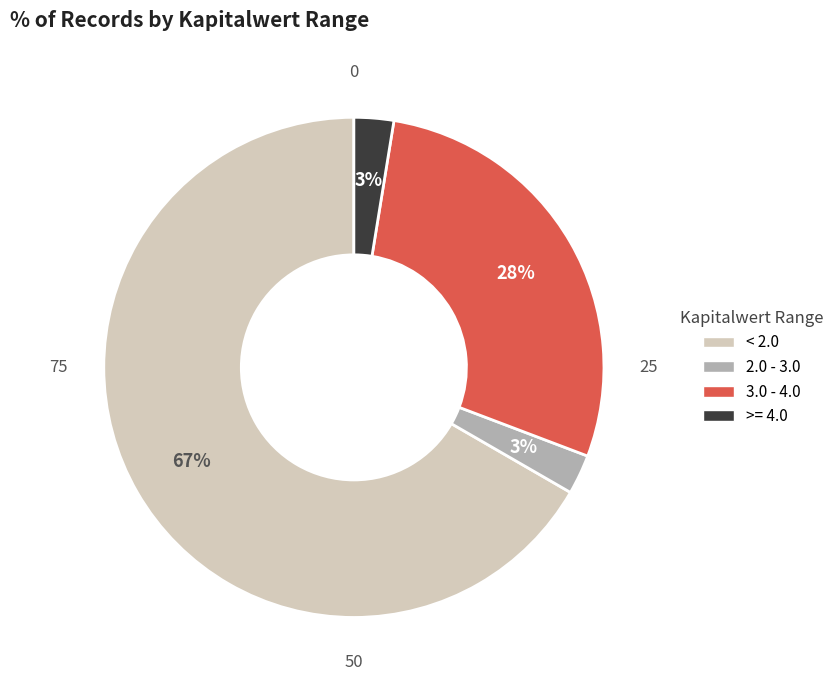

To the nearest percent, what is the average slice percentage?

25%